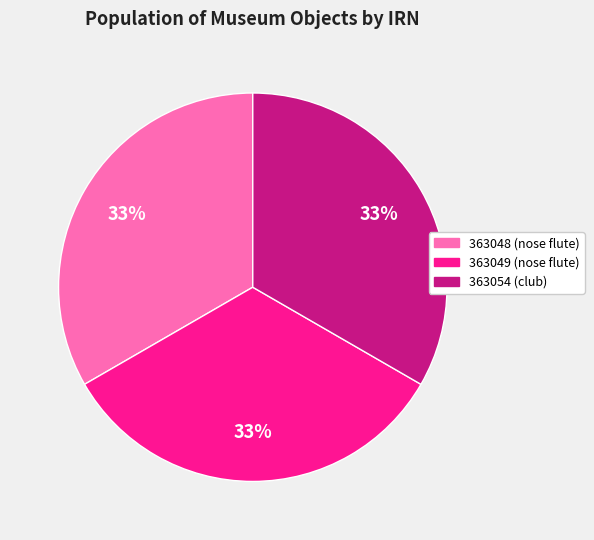

Count the number of slices in the pie.

3